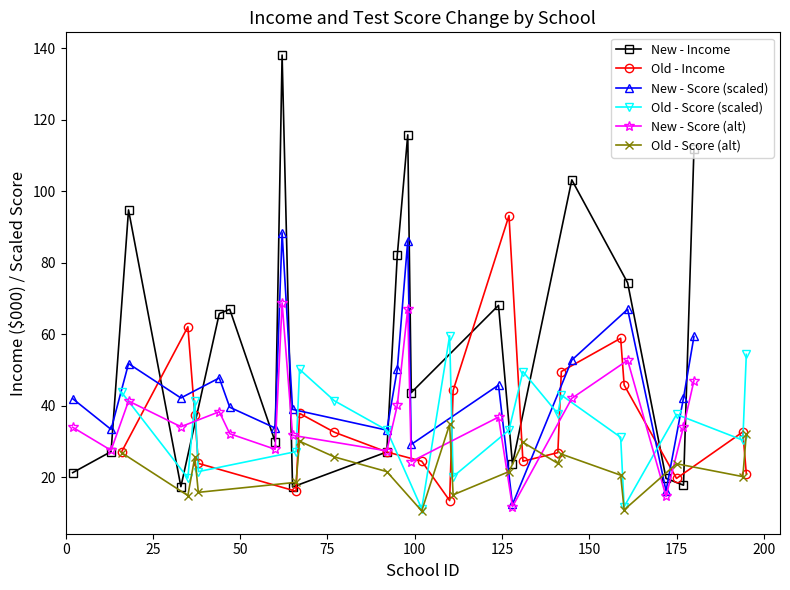

True or false: New - Income has more than 0 interior local peaks.

True